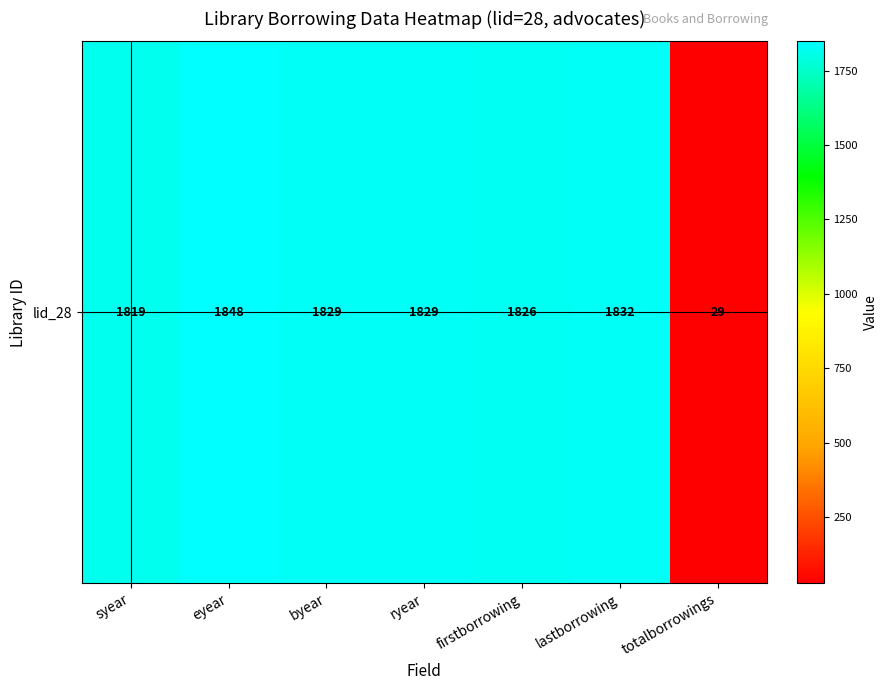

Approximately how many times larger is the value at byear compared to ryear?

1.0